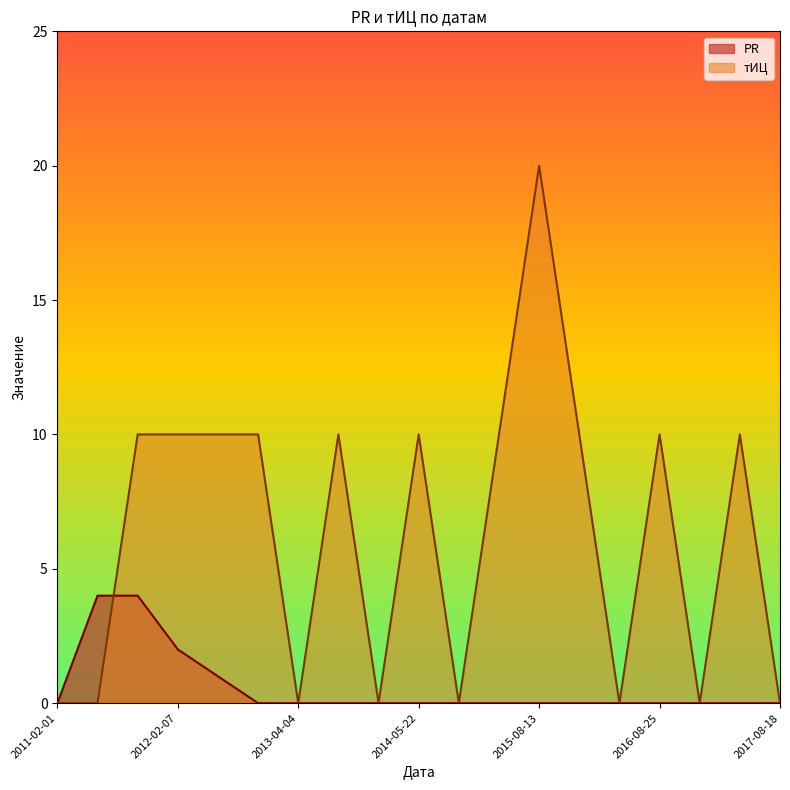

True or false: тИЦ has more than 1 interior local peaks.

True